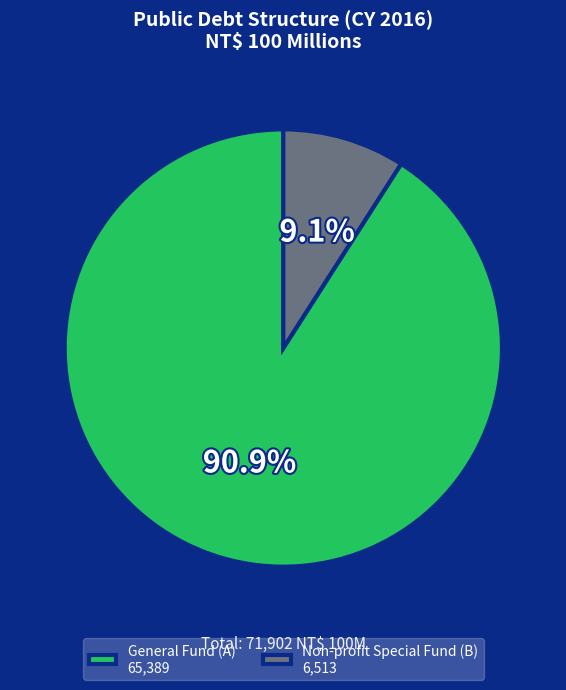

What portion of the pie excludes General Fund (A)?

9.1%